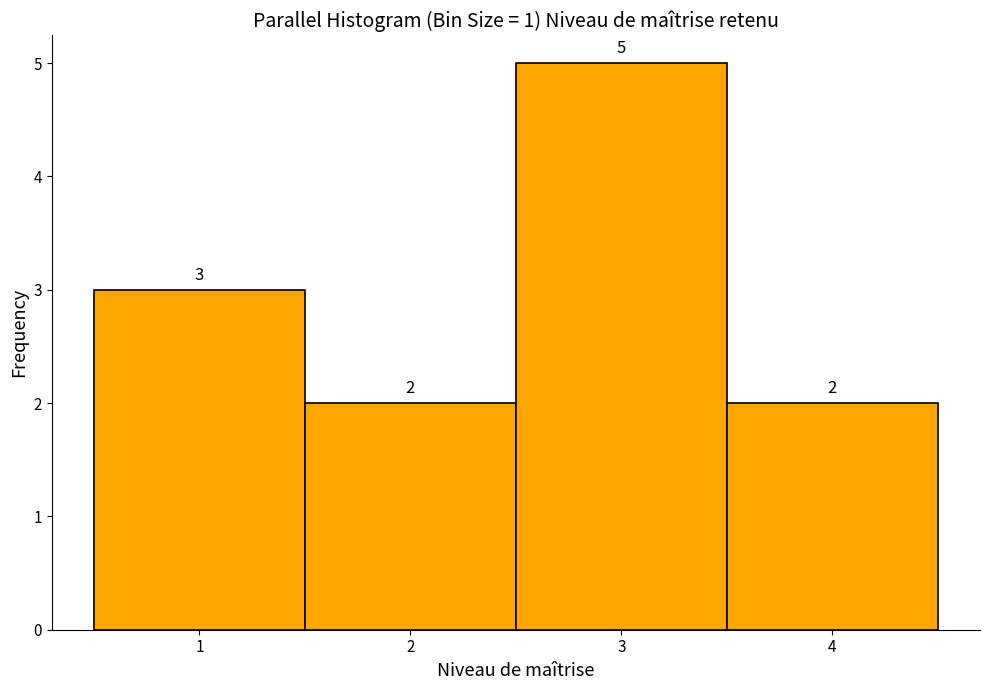

Over which range of the x-axis is the bar tallest?

2.5 to 3.5